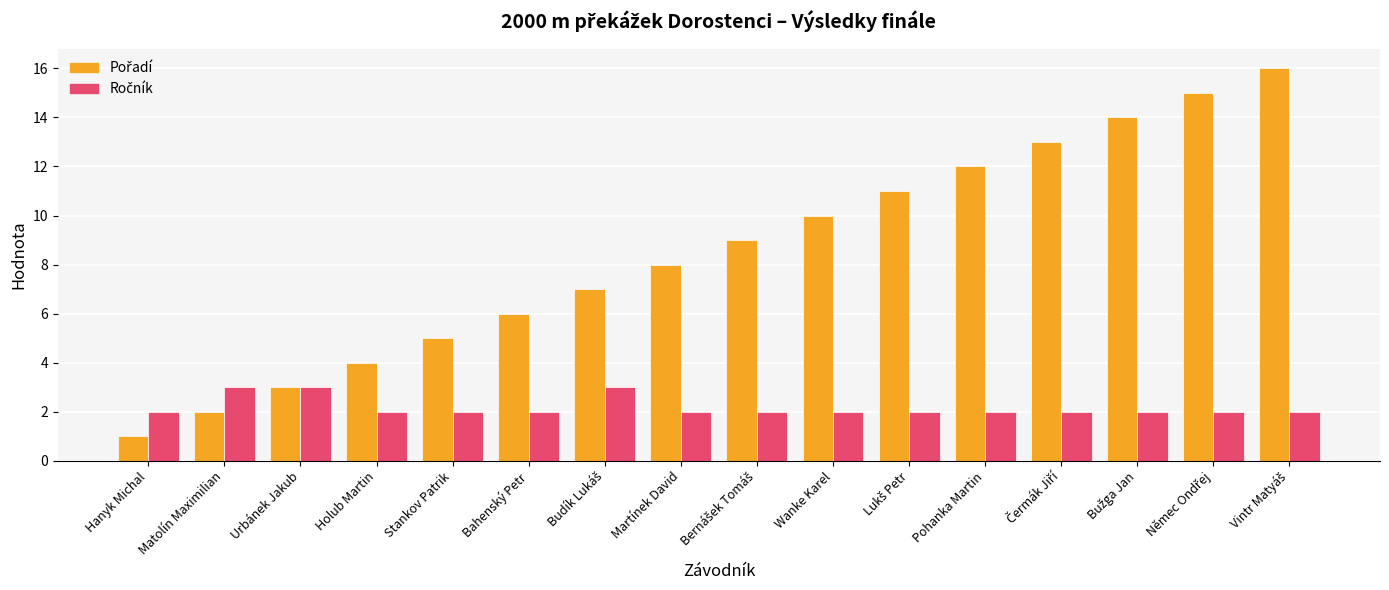

Which category has the lowest value across all series?

Hanyk Michal